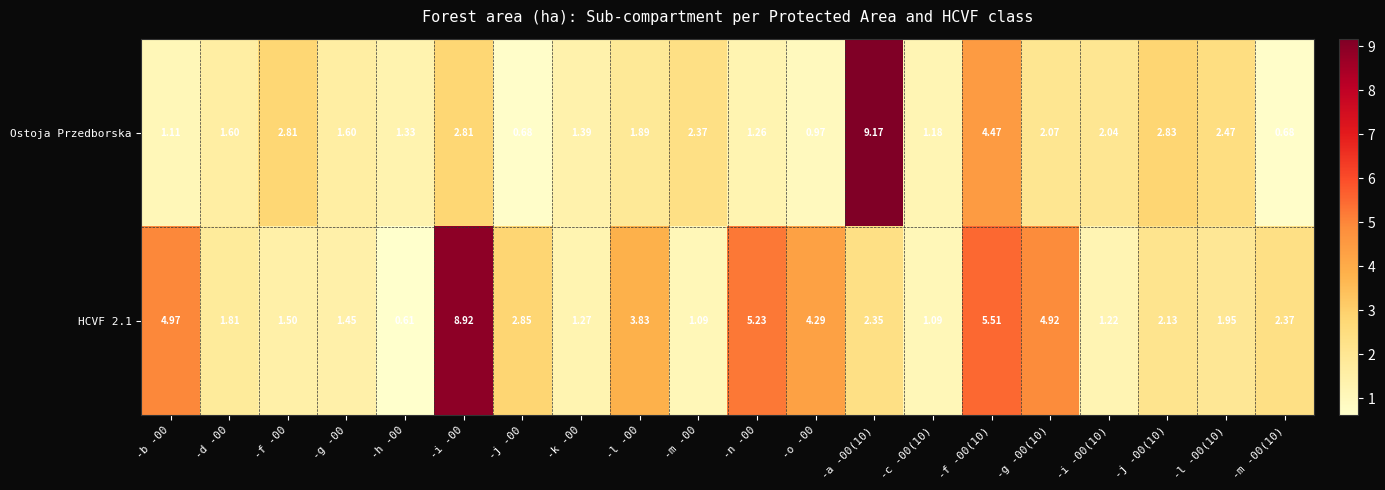

Between -h -00 and -m -00, which series saw the biggest shift?

Ostoja Przedborska